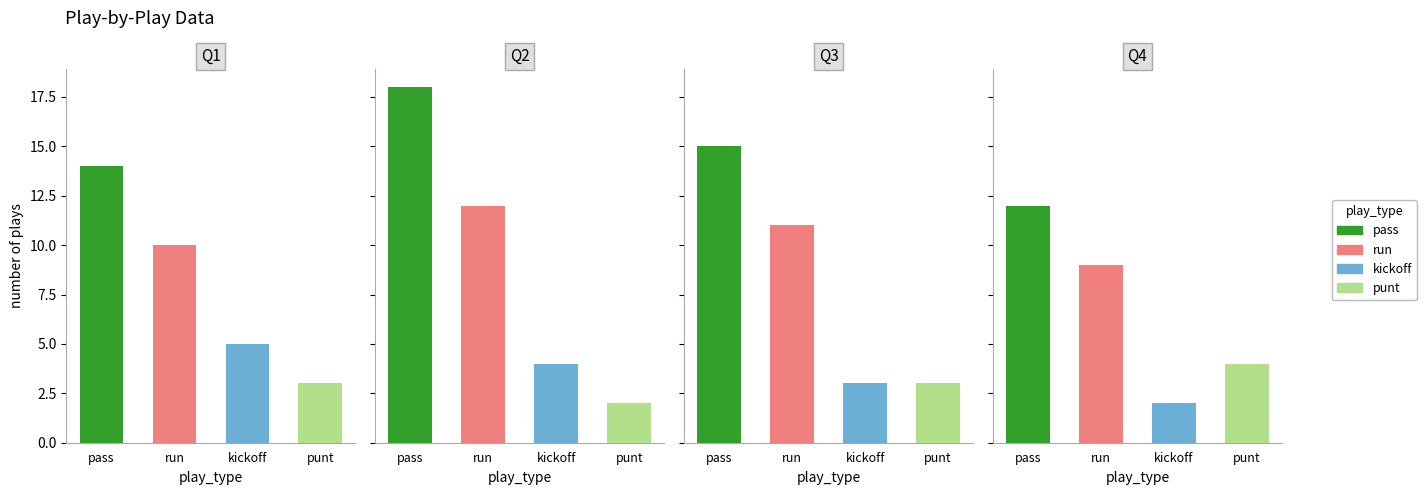

Is it true that Q2 equals 1 at kickoff?

False